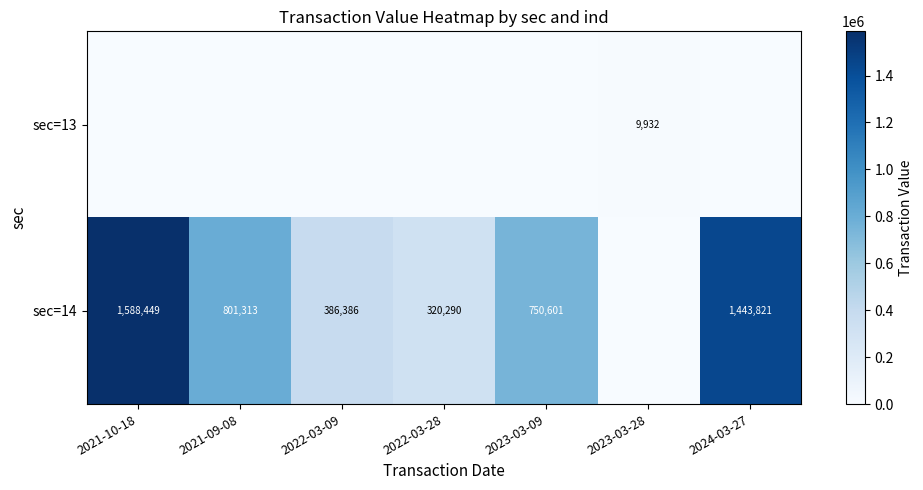

The sec=14 series shows 801313 at 2021-09-08. True or false?

True